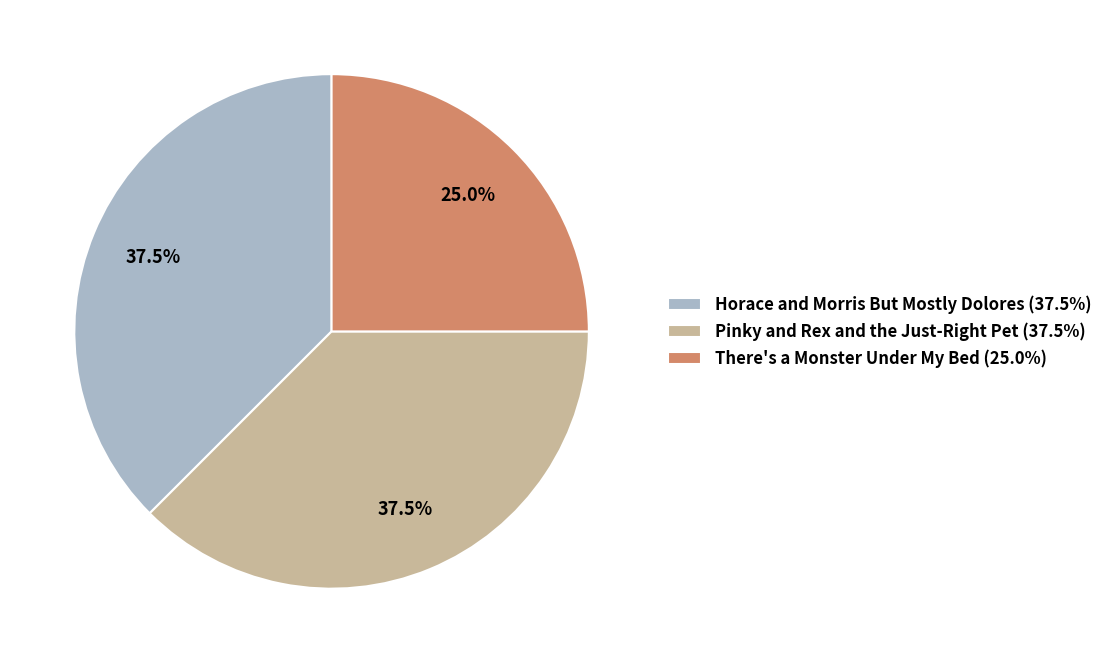

How many segments does this pie chart have?

3